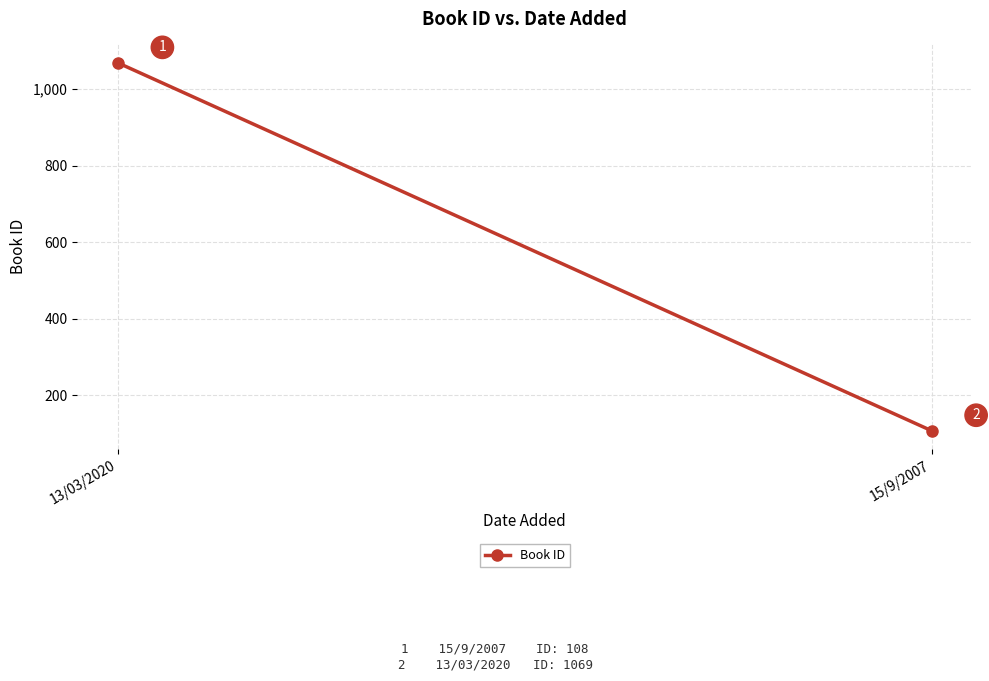

Reading left to right, transcribe all the data shown in this chart.

1069	108